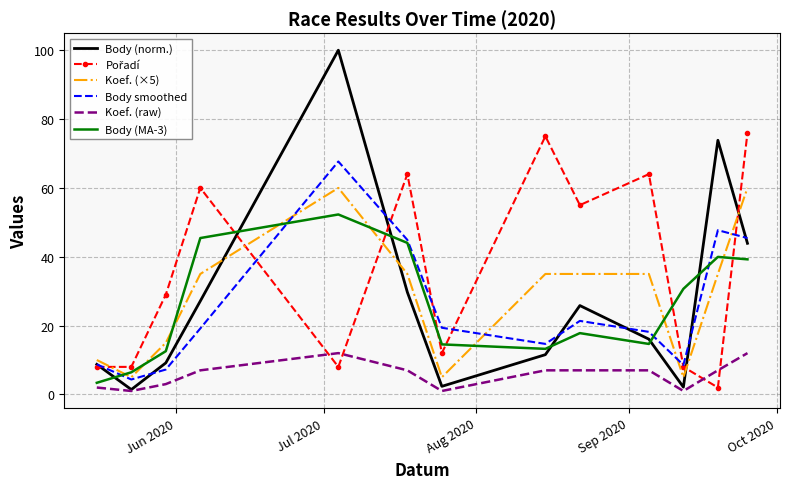

Which series has the largest range (max minus min)?

Body (norm.)